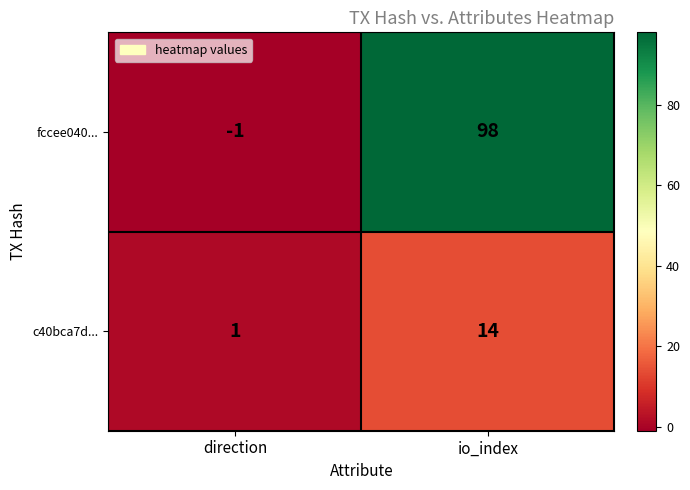

List the series in order of their peak value, highest first.

fccee040..., c40bca7d...